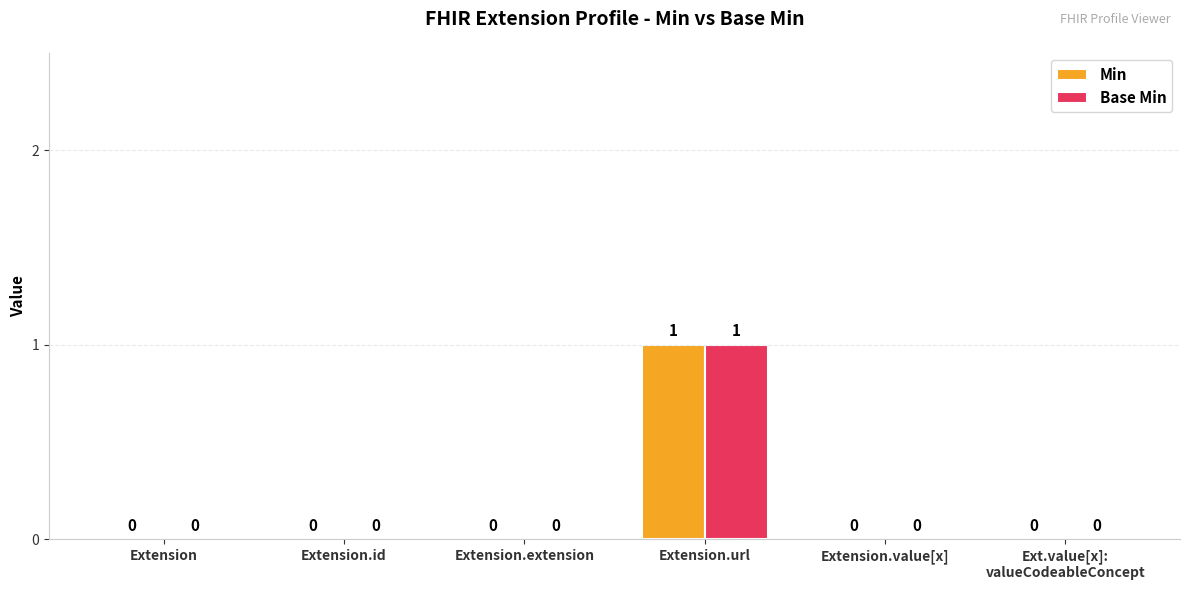

At which category is the sum across all series the highest?

Extension.url